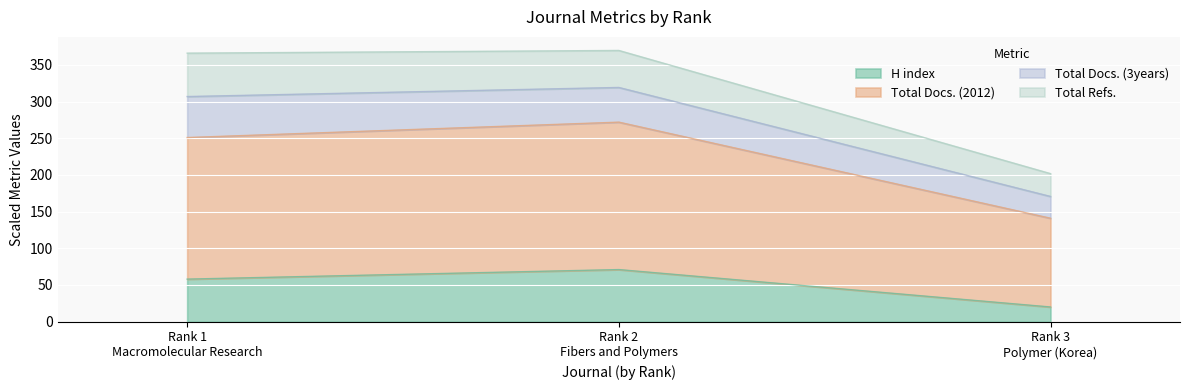

What is the lowest value of the H index series?

20.0